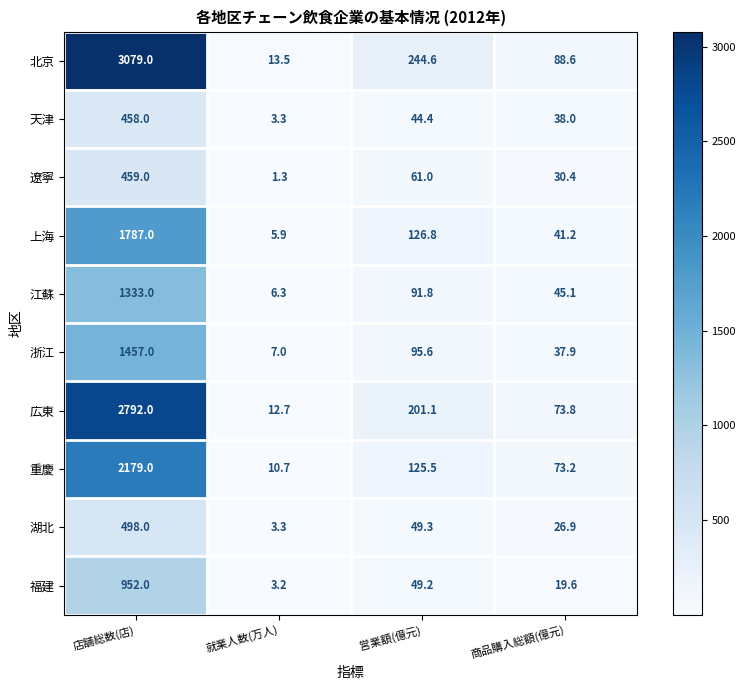

What is the minimum value for 上海?

5.9